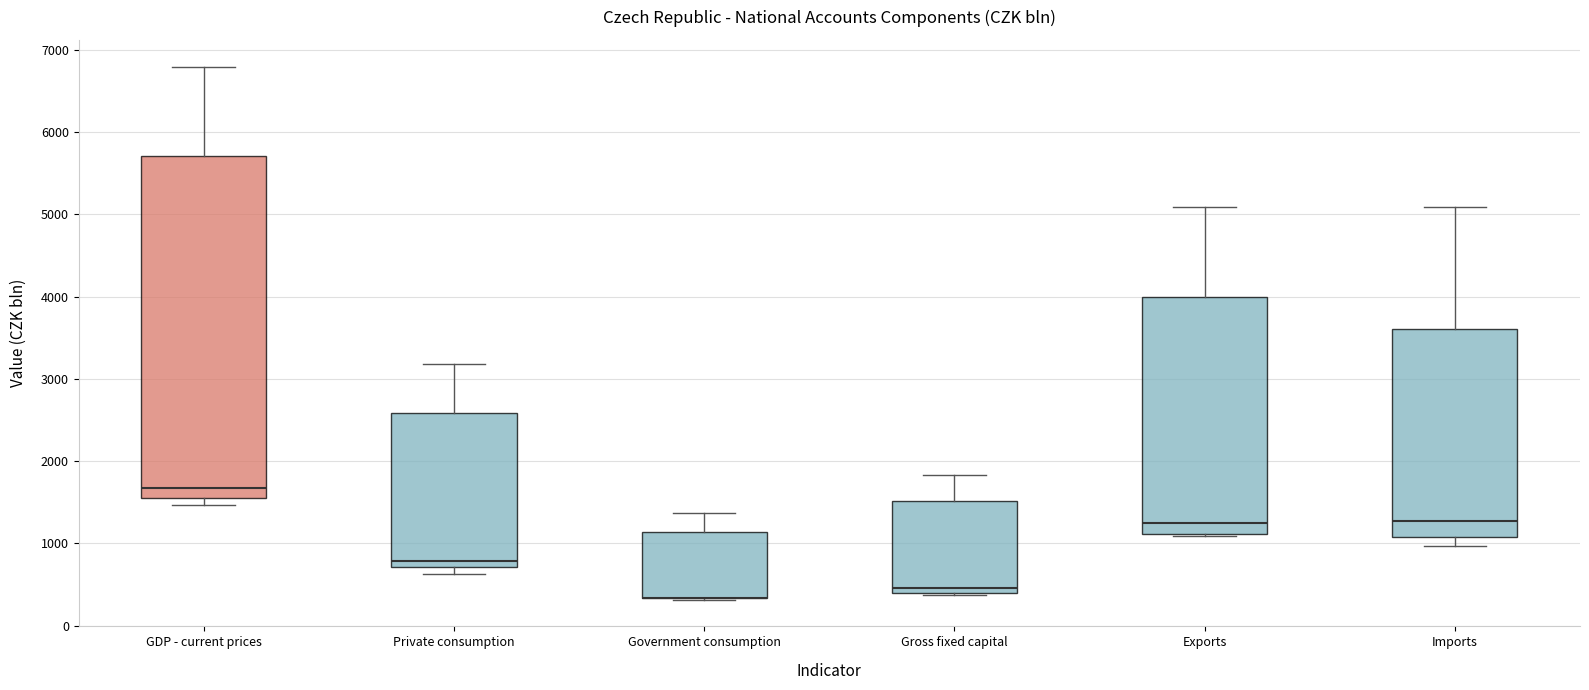

Where does the upper whisker of the box for Government consumption end on the y-axis? The values are not printed on the chart, so give them approximately, as read against the axis.

1400